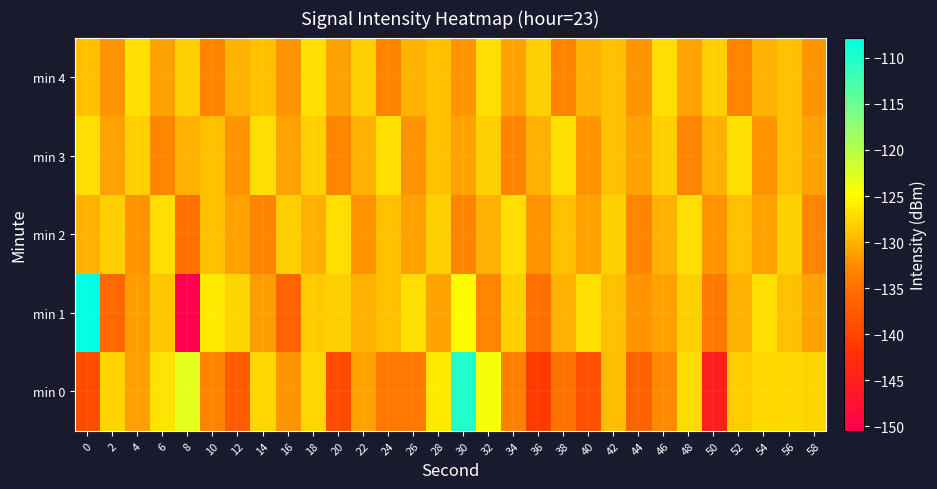

Rank the series at 8 from lowest to highest value.

min 1, min 2, min 3, min 4, min 0